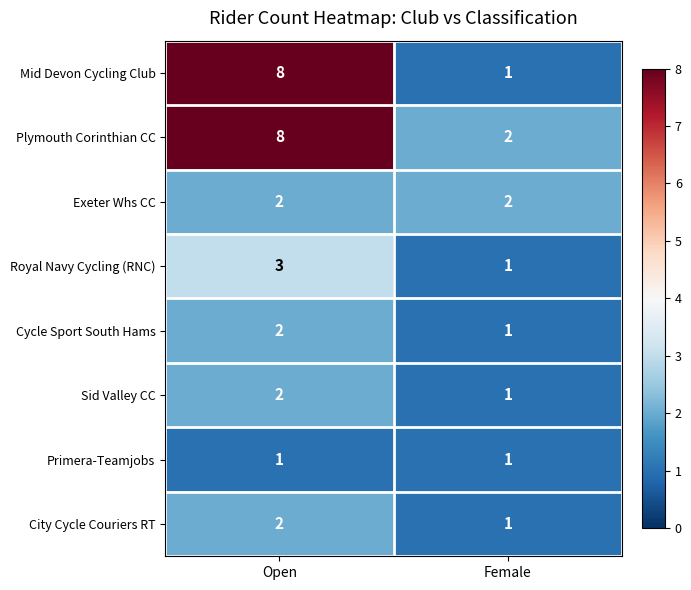

What is the smallest value displayed?

1